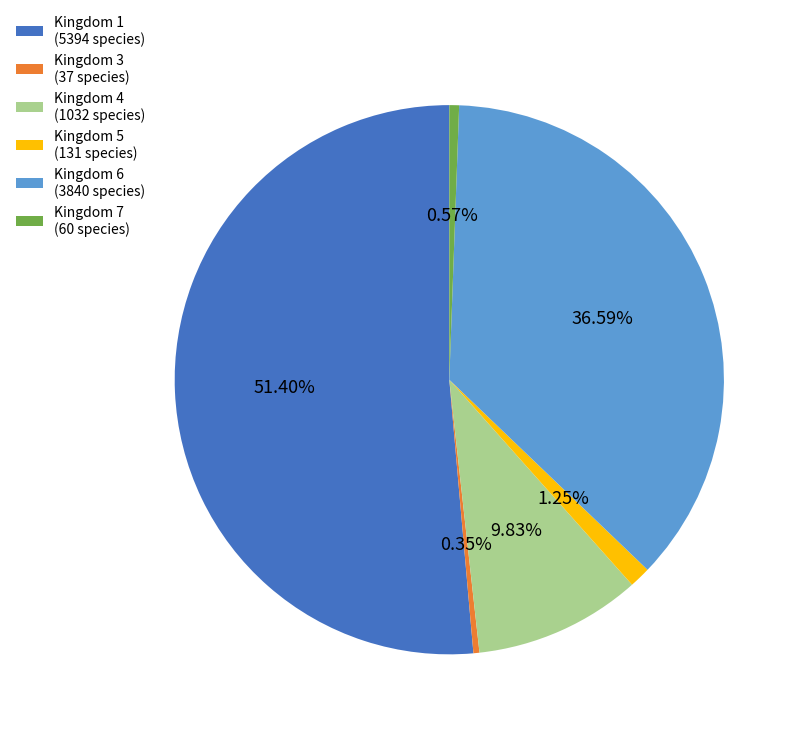

Between Kingdom 6 (3840 species) and Kingdom 1 (5394 species), which is larger?

Kingdom 1 (5394 species)